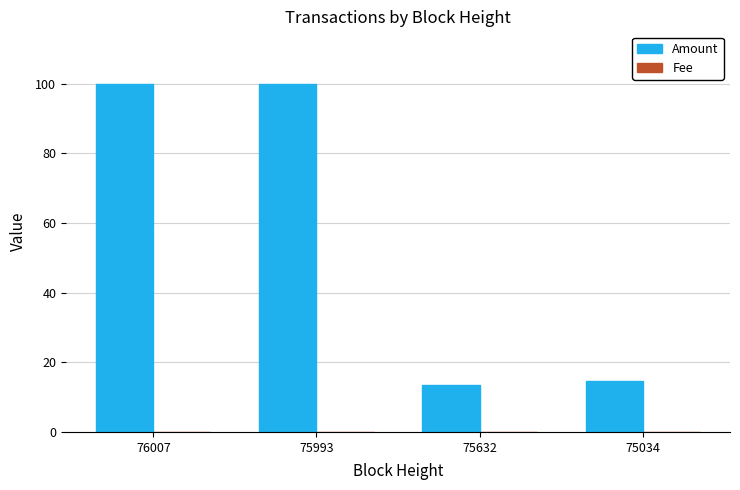

Which series has the largest total across all categories?

Amount